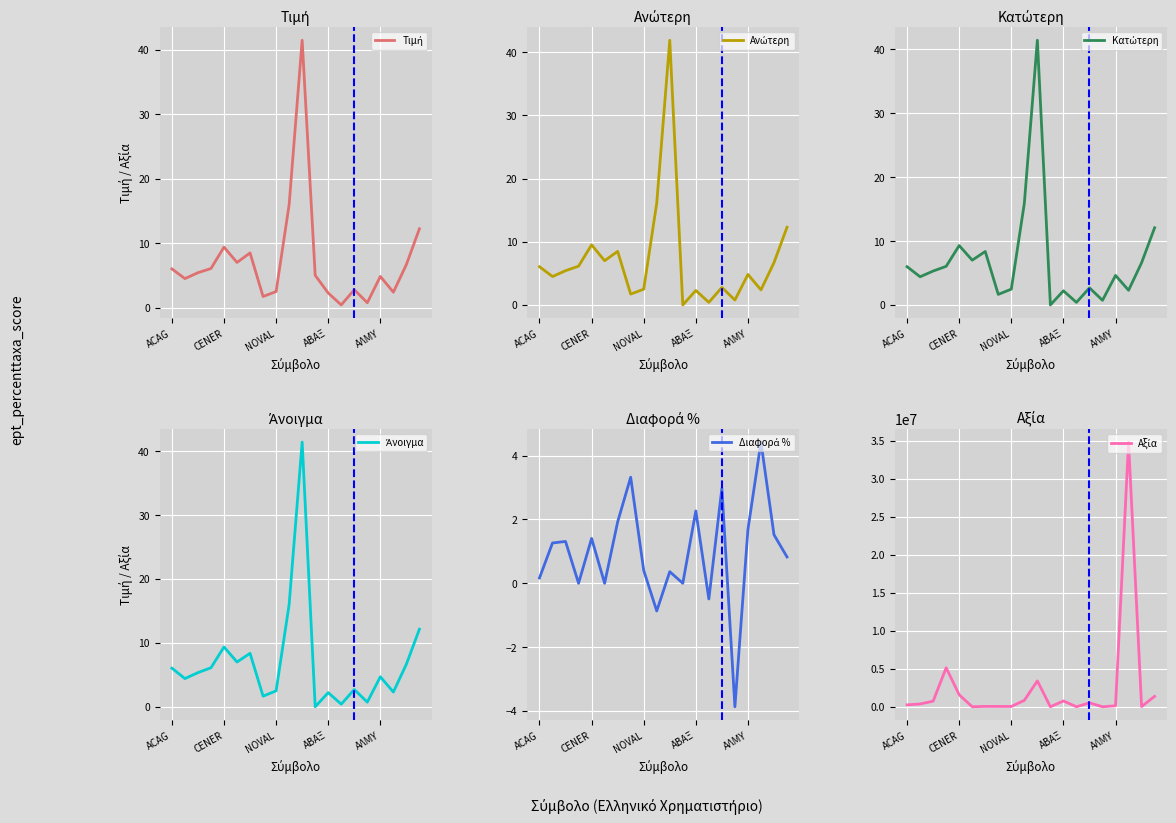

The Κατώτερη series shows 0.2 at 13. True or false?

False